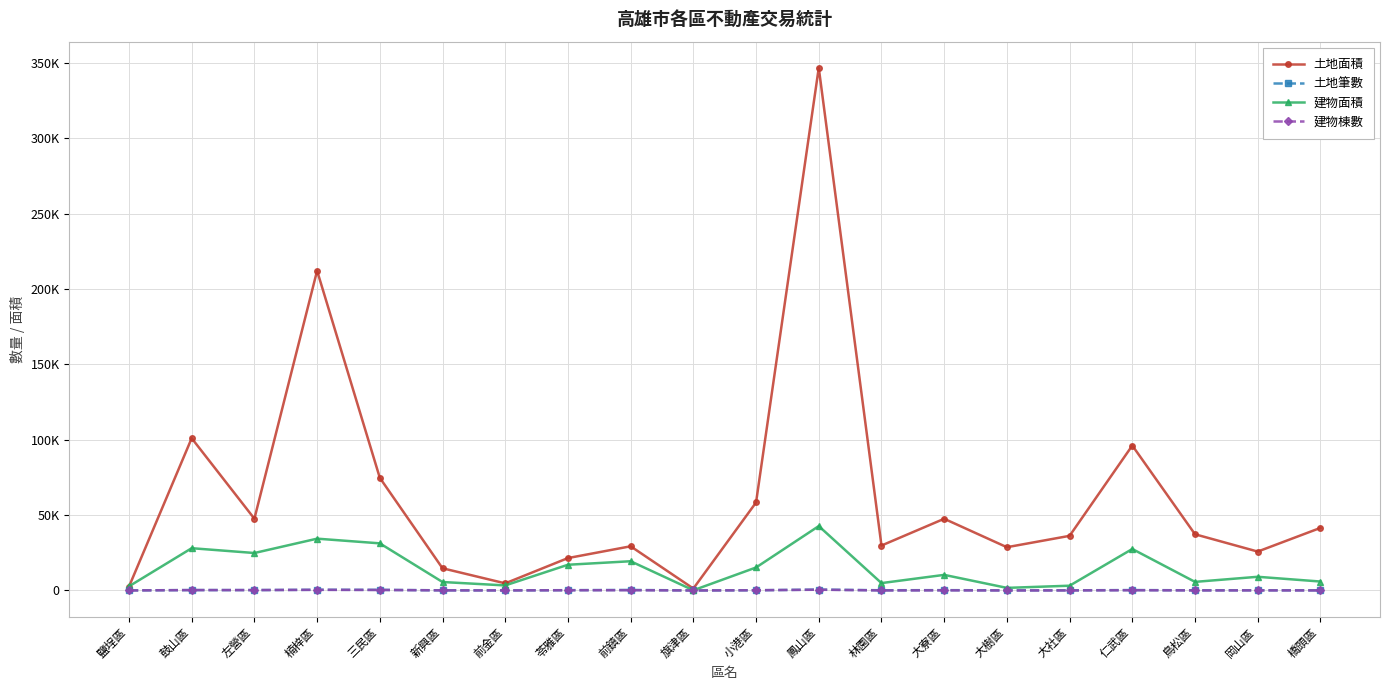

What is the approximate value of 建物面積 at 橋頭區?

5934.5